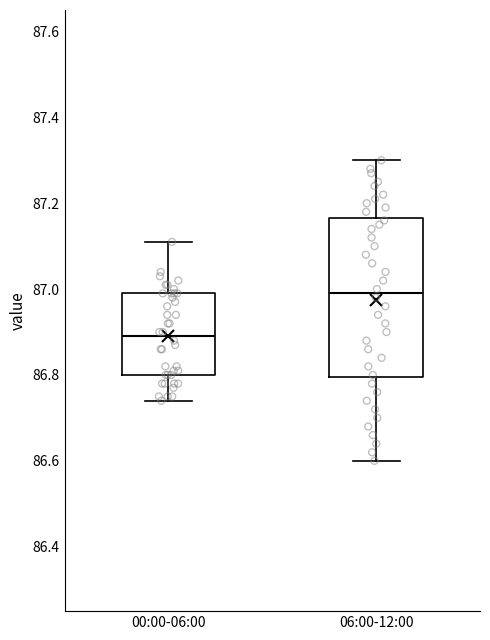

Reading left to right, transcribe this box plot: for each box, give where its median line is, the range the box spans, and where its two whiskers end, as read against the y-axis. The values are not printed on the chart, so give them approximately, as read against the axis.

00:00-06:00: median 86.90, box 86.80 to 87.00, whiskers 86.74 to 87.12
06:00-12:00: median 87.00, box 86.80 to 87.16, whiskers 86.60 to 87.30